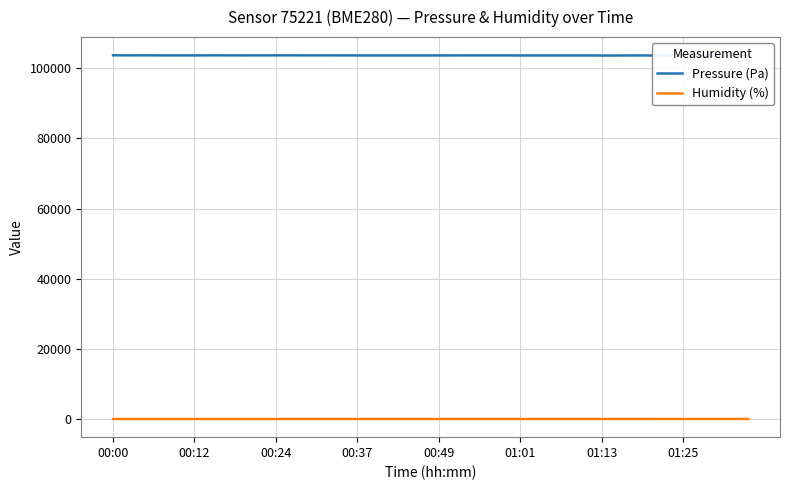

Which label corresponds to the smallest value in the chart?

00:00